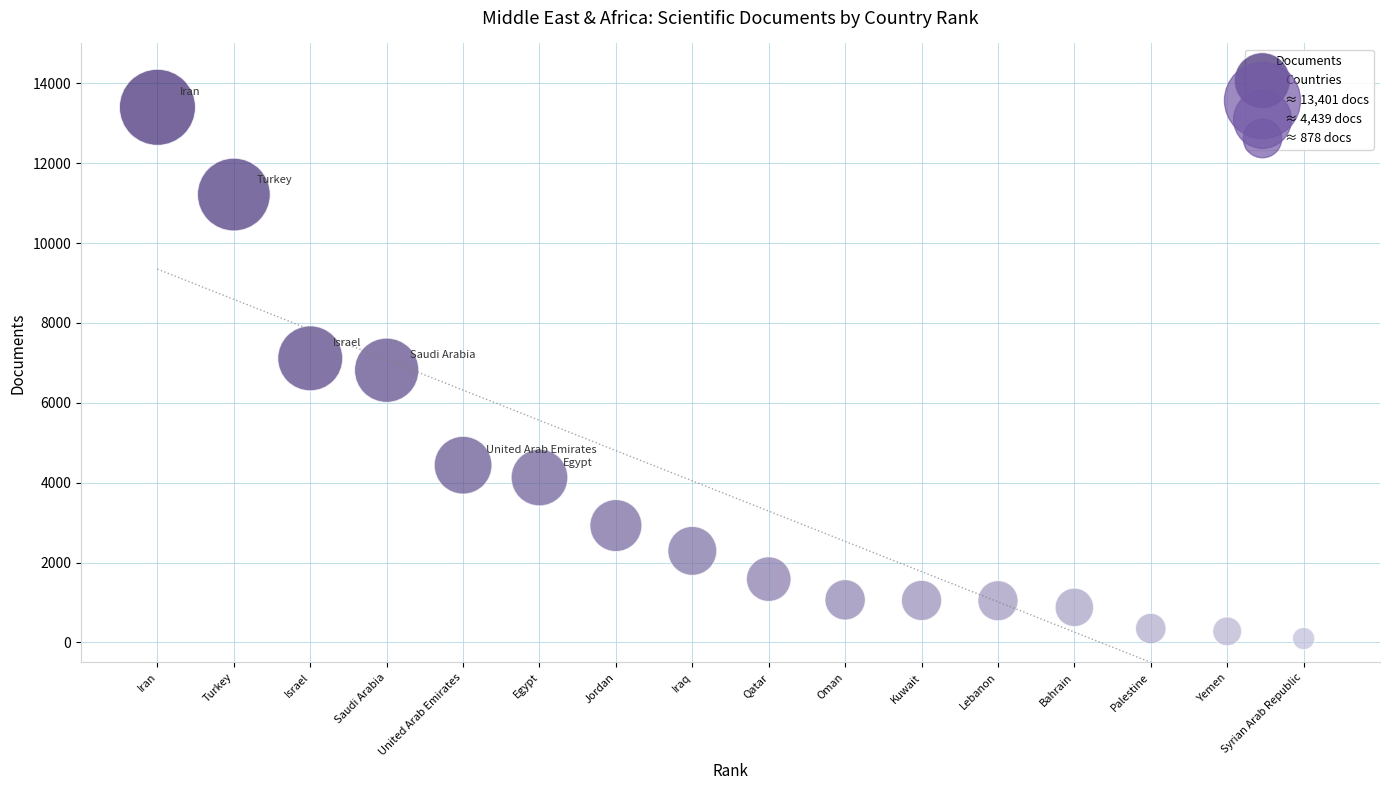

What is the range of Y values (max minus min)?

13303